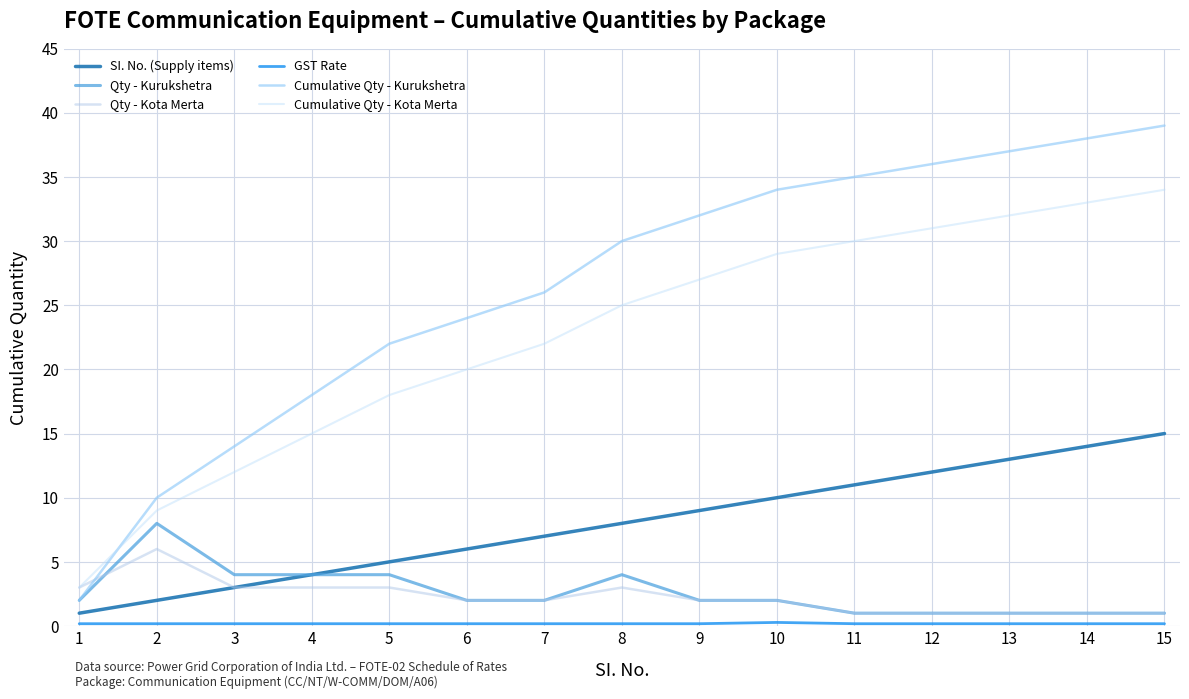

Does the chart display data point markers on the line(s)?

No